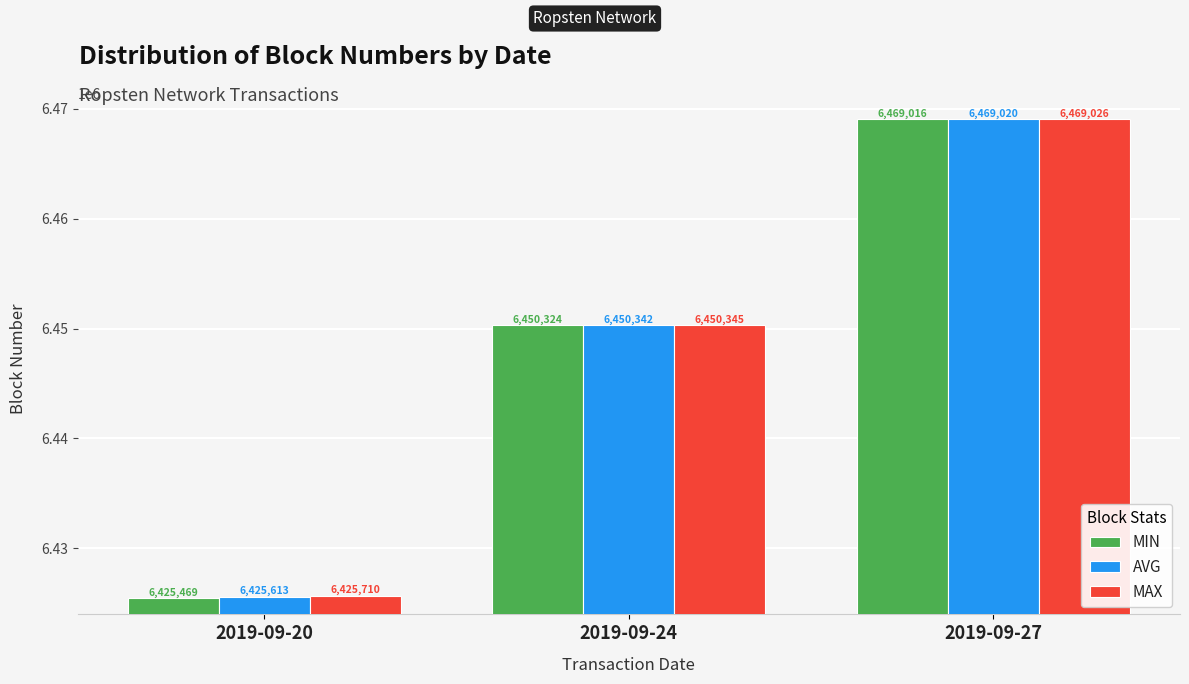

The AVG series shows 9668506 at 2019-09-27. True or false?

False